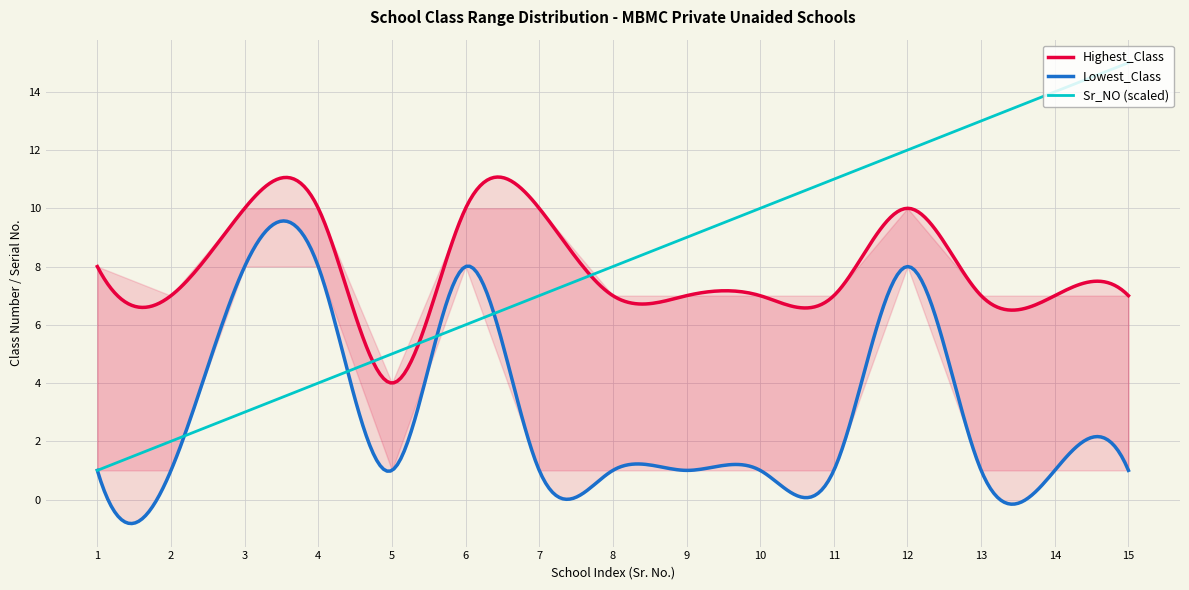

True or false: Lowest_Class and Sr_NO intersect in this chart.

True